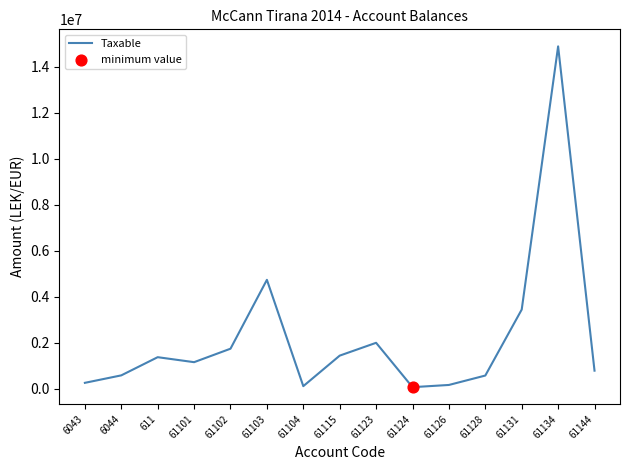

What is the change in value from 611 to 61144?

-586426.5